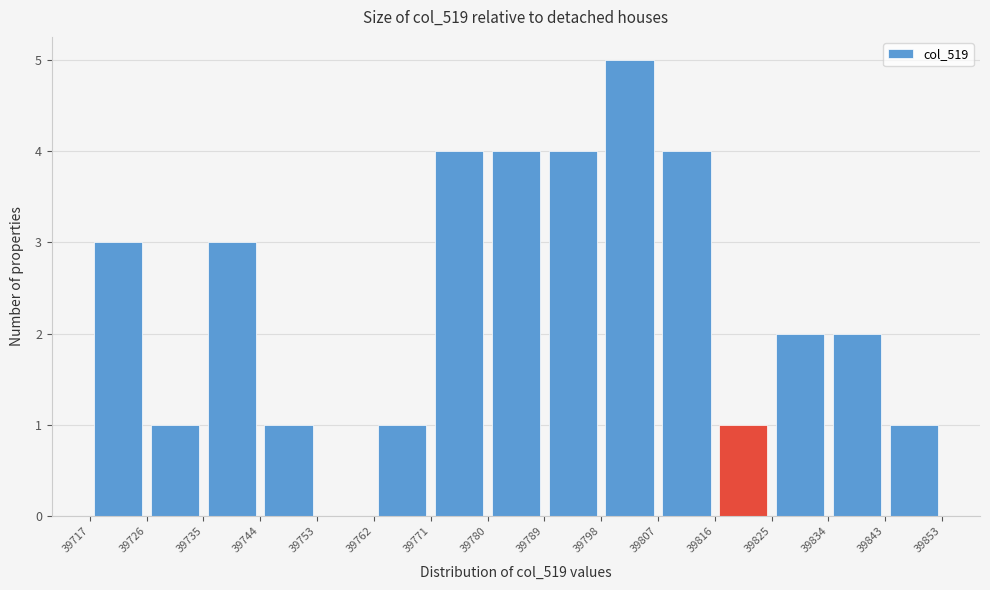

Reading left to right, transcribe this chart: for each bar, give the range it covers on the x-axis and its height. The values are not printed on the chart, so give them approximately, as read against the axis.

39717 to 39726: 3
39726 to 39735: 1
39735 to 39744: 3
39744 to 39753: 1
39753 to 39762: 0
39762 to 39771: 1
39771 to 39780: 4
39780 to 39789: 4
39789 to 39798: 4
39798 to 39807: 5
39807 to 39816: 4
39816 to 39825: 1
39825 to 39834: 2
39834 to 39843: 2
39843 to 39853: 1